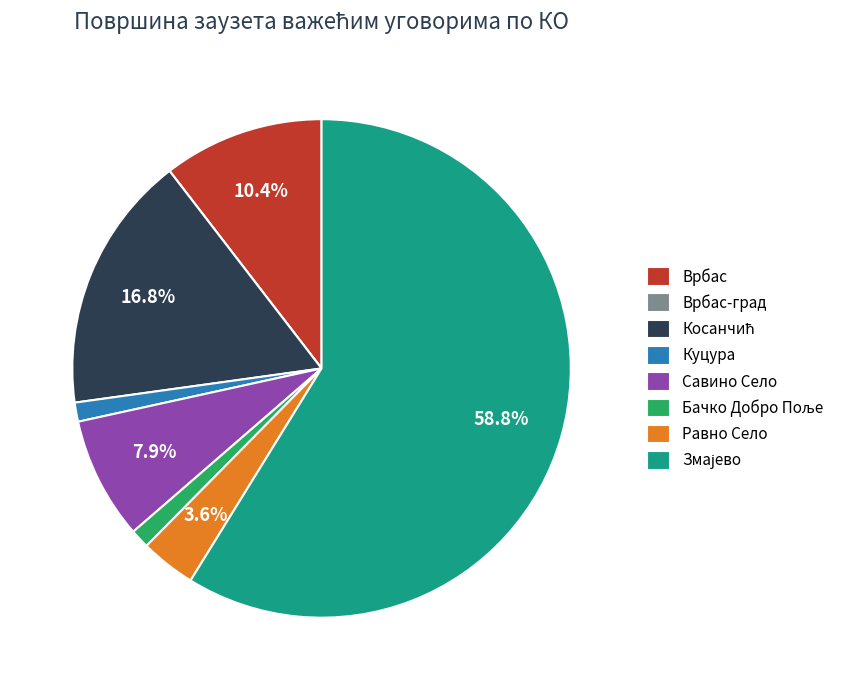

Combined, do Равно Село and Куцура account for over 50%?

No